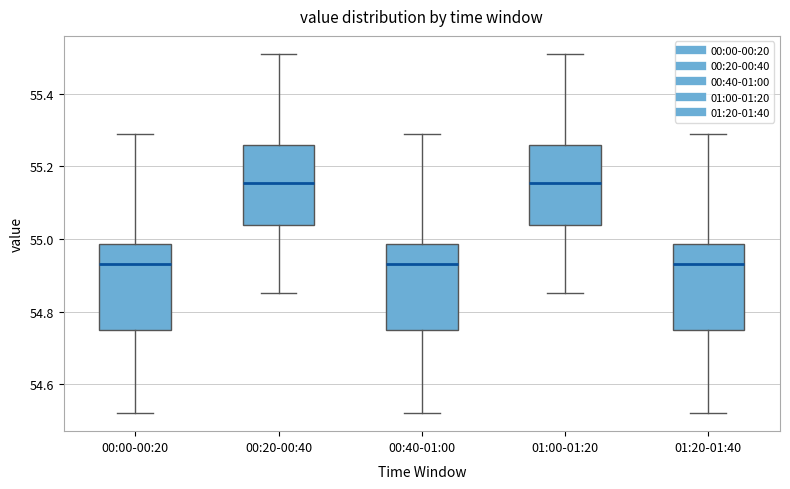

Where does the median line of the box for 00:40-01:00 sit on the y-axis? The values are not printed on the chart, so give them approximately, as read against the axis.

54.94